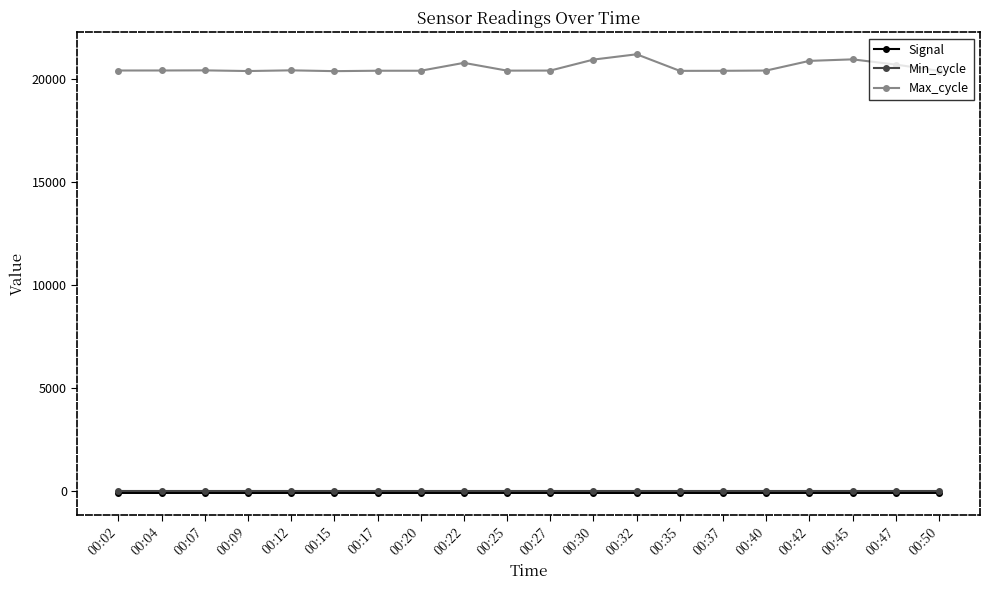

True or false: Max_cycle and Min_cycle intersect in this chart.

False